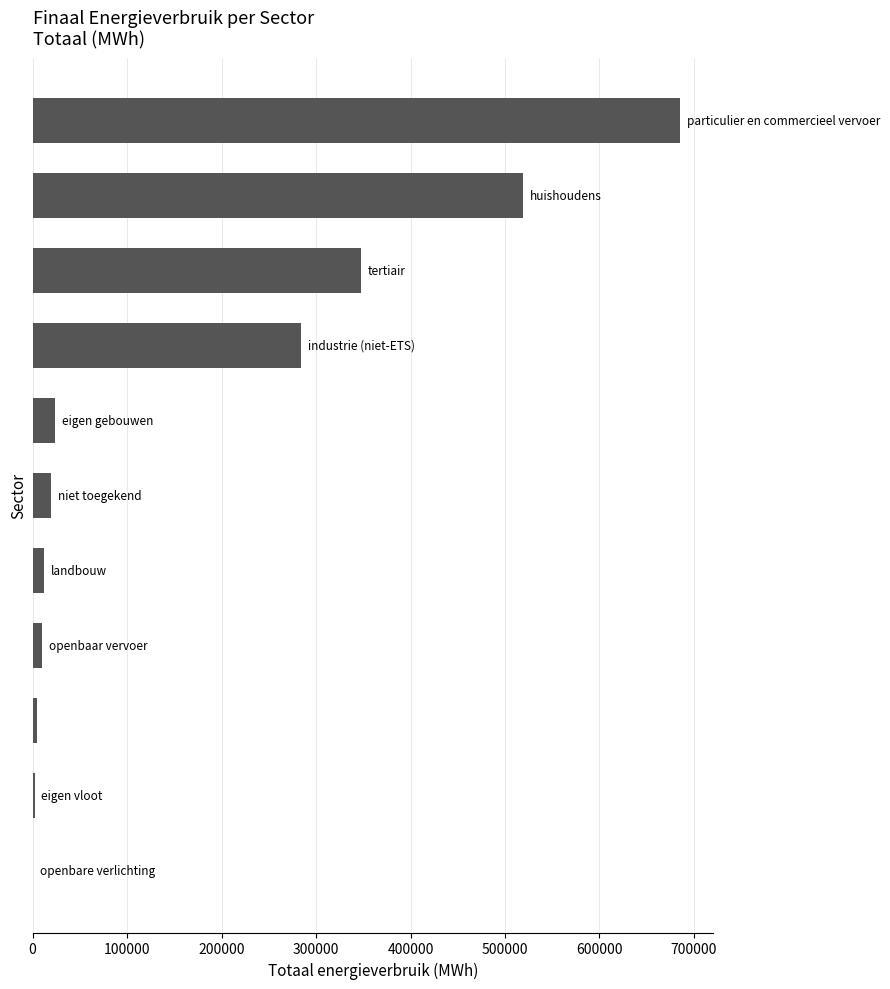

Are the bars grouped side by side (vs. stacked)?

No